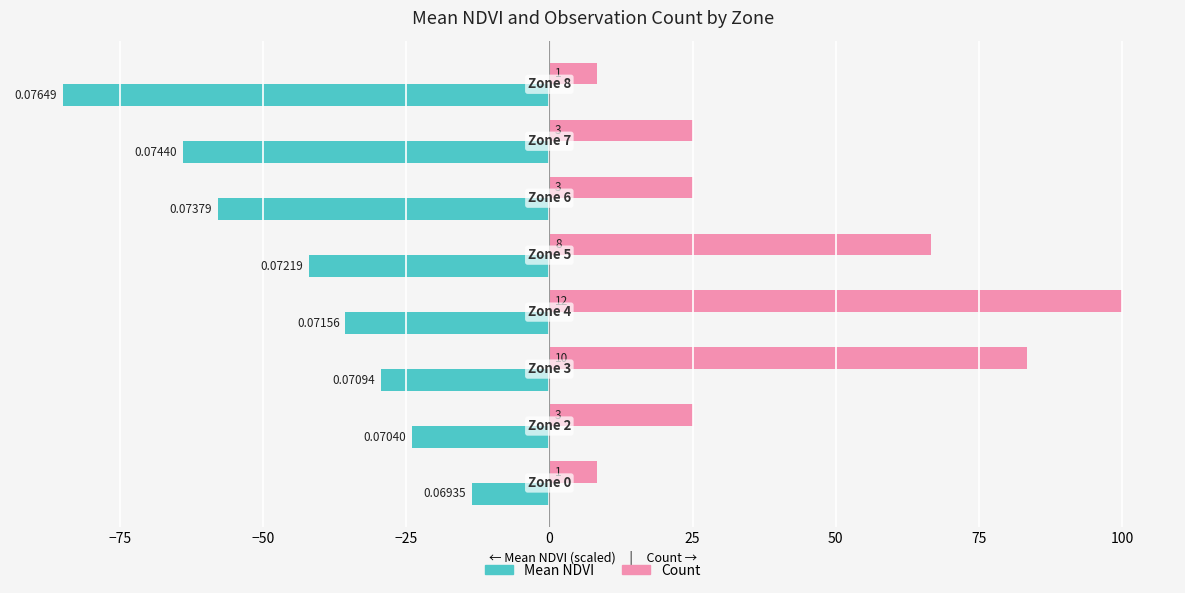

Reading right to left, transcribe all the data shown in this chart.

Mean NDVI (scaled): -84.9	-64.0	-57.9	-41.9	-35.6	-29.4	-24.0	-13.5
Count (scaled): 8.3	25.0	25.0	66.7	100.0	83.3	25.0	8.3